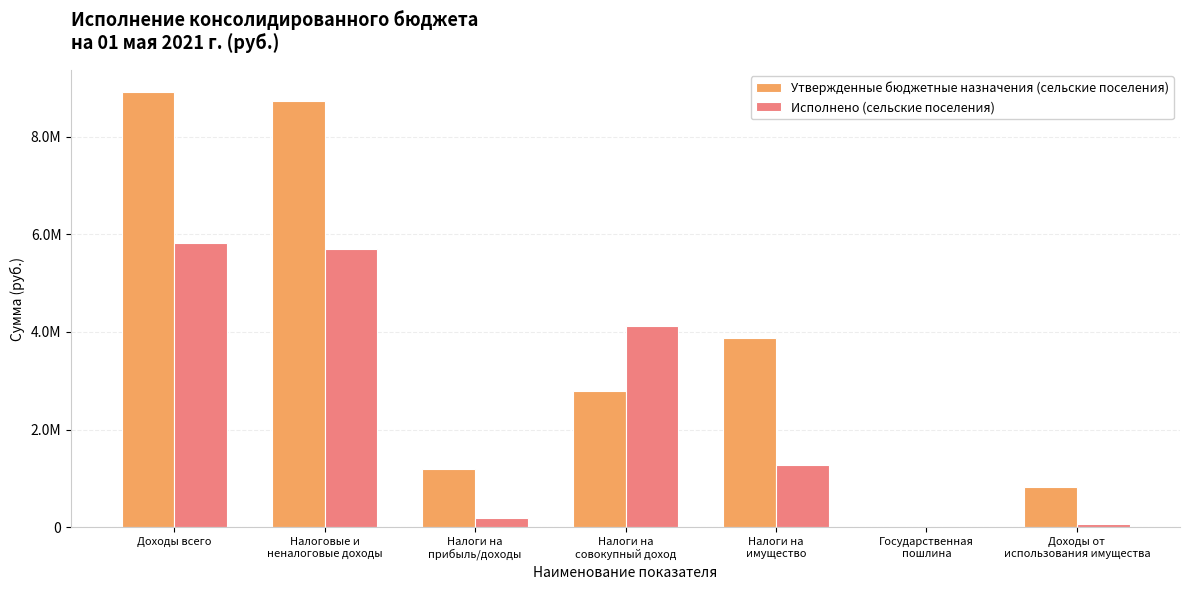

Does the chart contain stacked bars?

No